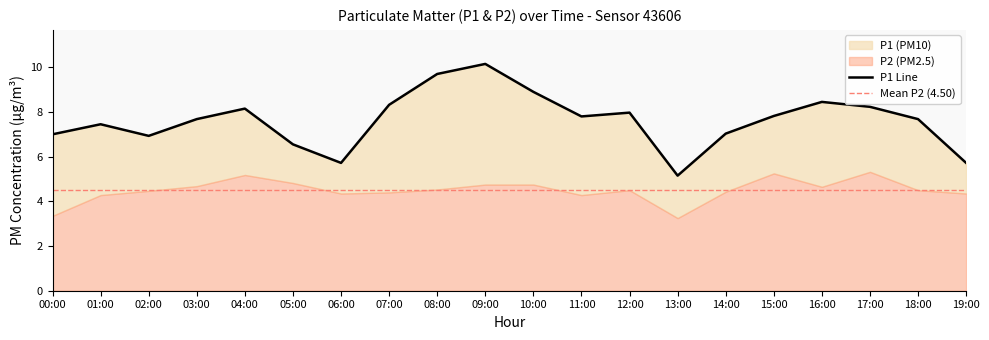

Where is the first local maximum?

01:00